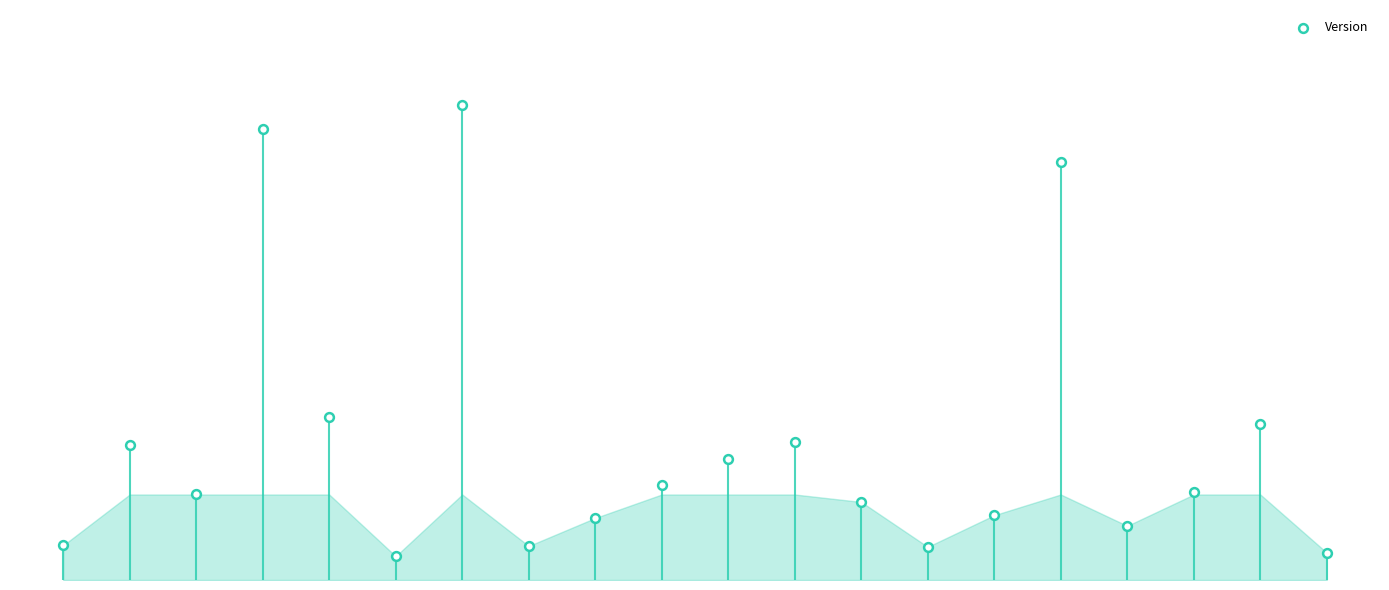

What is the change in value from 3 to 18?

-0.6